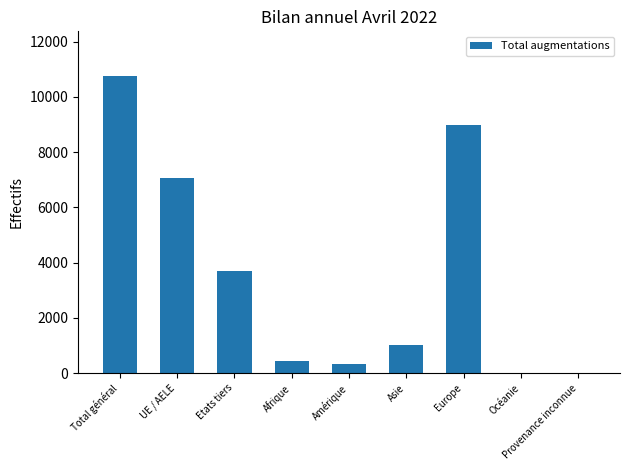

Which has a higher value, UE / AELE or Asie?

UE / AELE